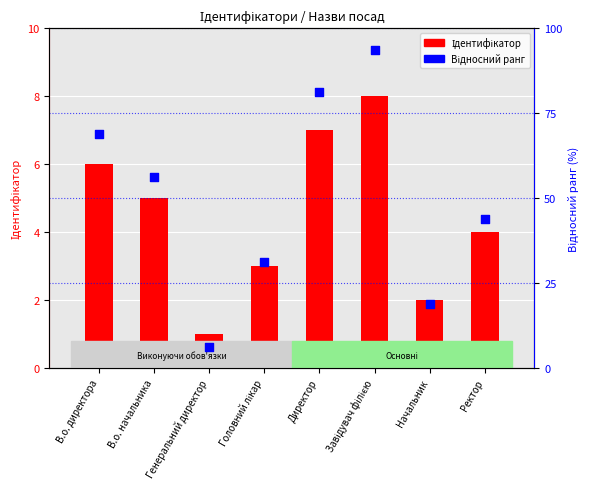

What are all the series names shown in the legend?

Ідентифікатор, Відносний ранг